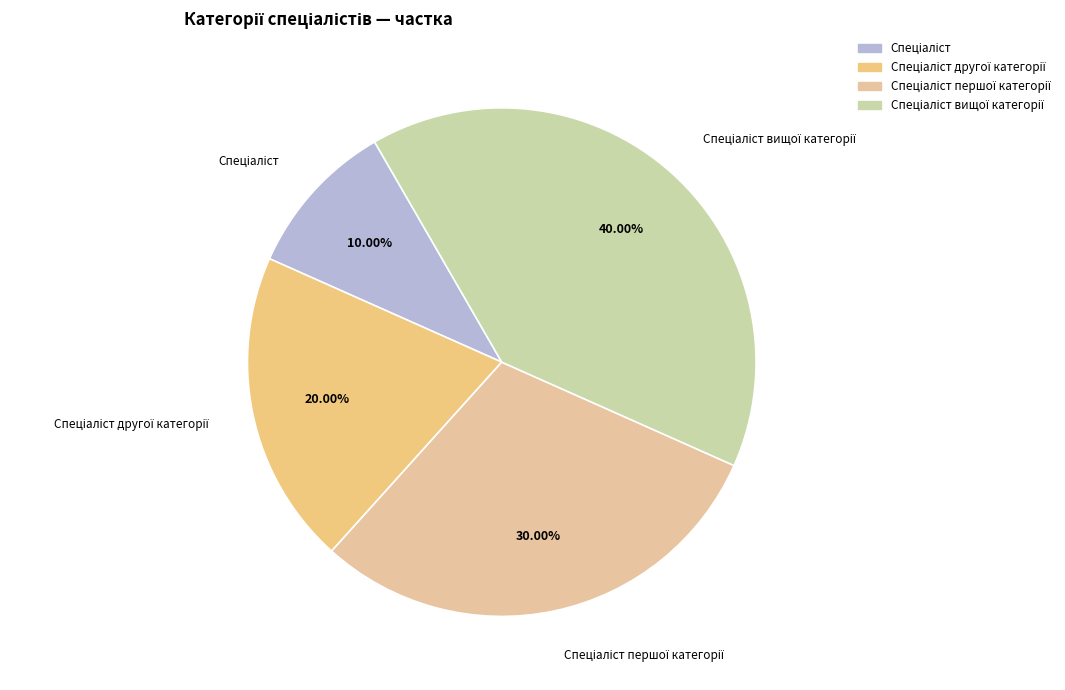

To the nearest percent, what is the average slice percentage?

25%